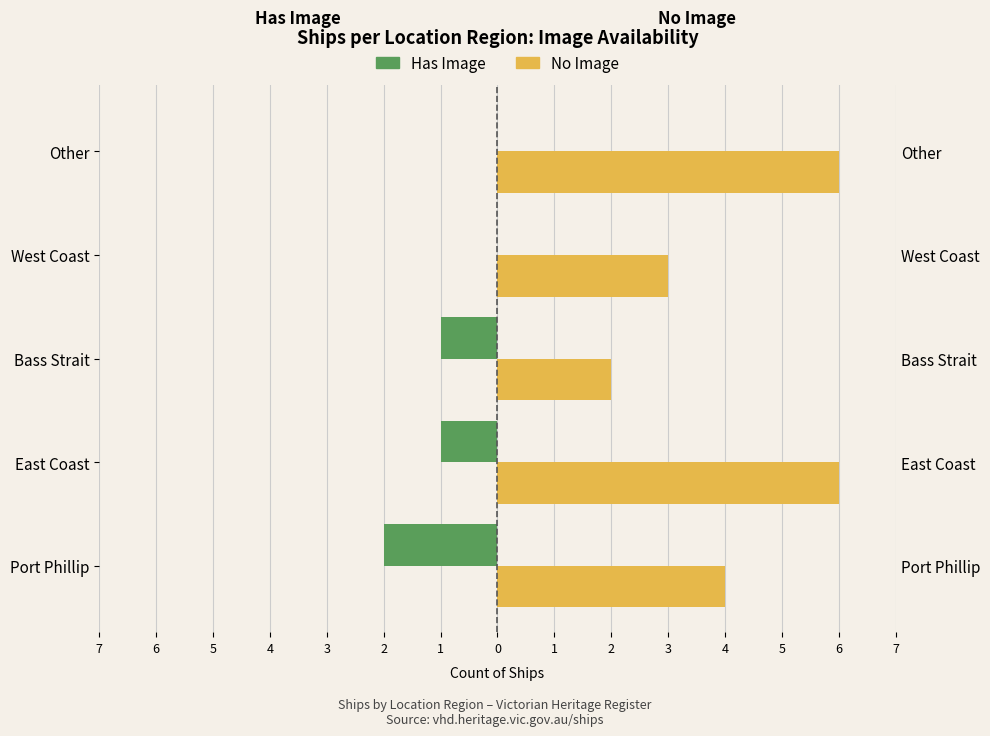

Which has a higher value, Bass Strait or Other?

Other